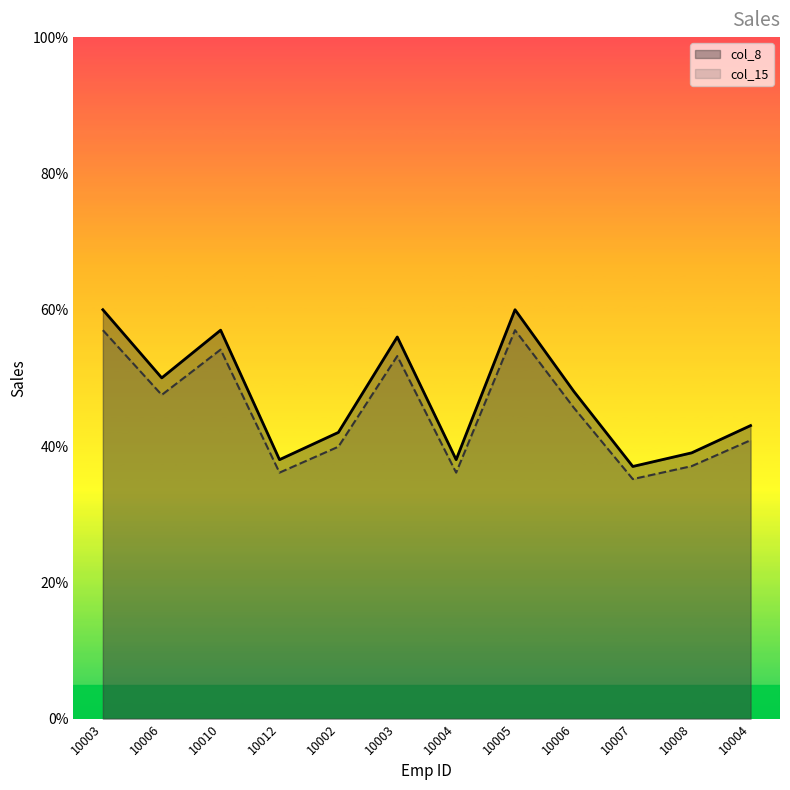

What is the difference between the maximum and minimum values in the col_15 series?

21.9